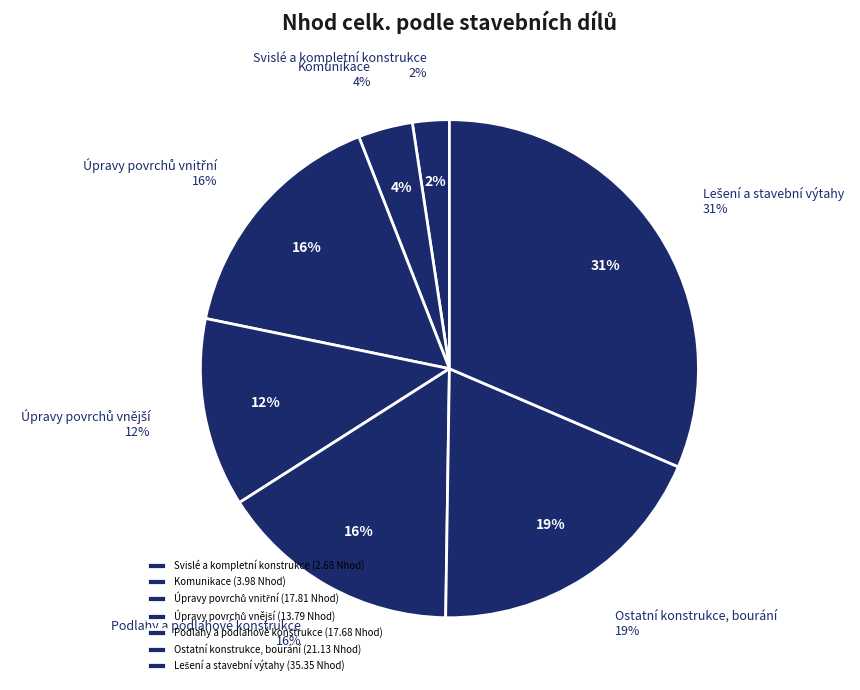

Rank the categories by value from lowest to highest.

Svislé a kompletní konstrukce, Komunikace, Úpravy povrchů vnější, Podlahy a podlahové konstrukce, Úpravy povrchů vnitřní, Ostatní konstrukce, bourání, Lešení a stavební výtahy